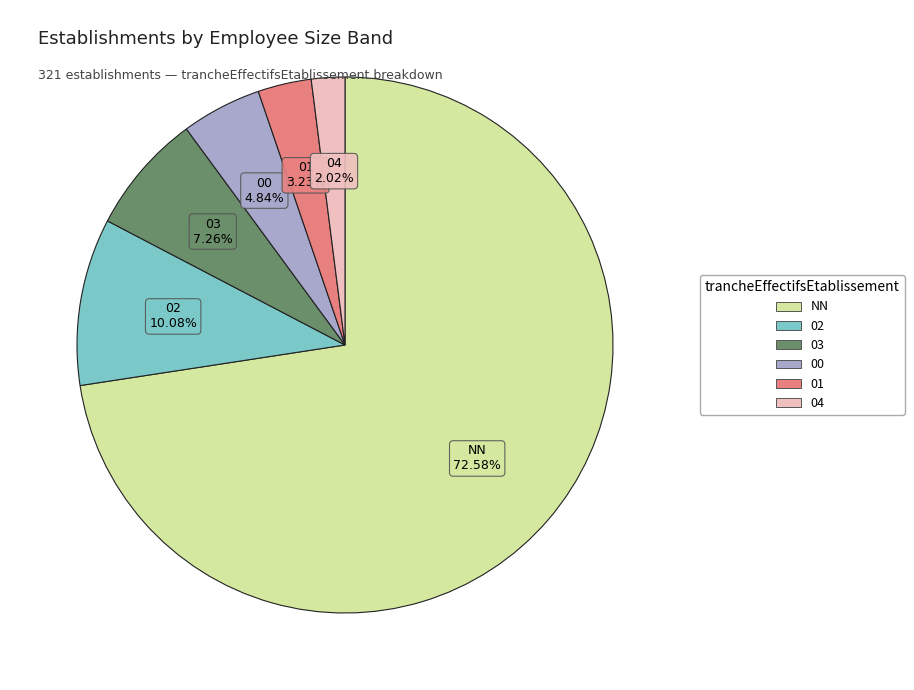

To the nearest percent, what is the average slice percentage?

17%